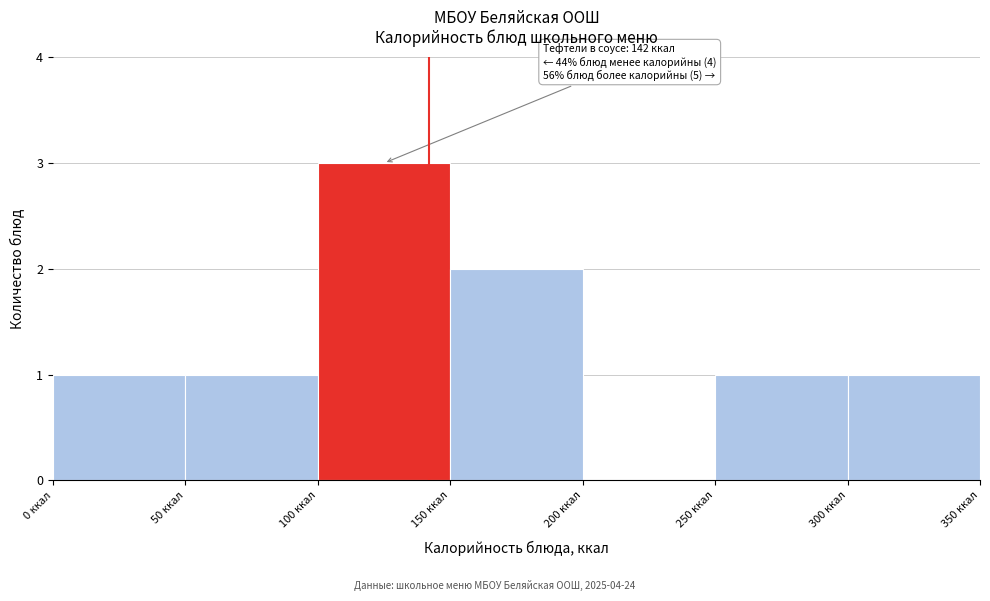

Which range on the x-axis has the tallest bar?

100 to 150